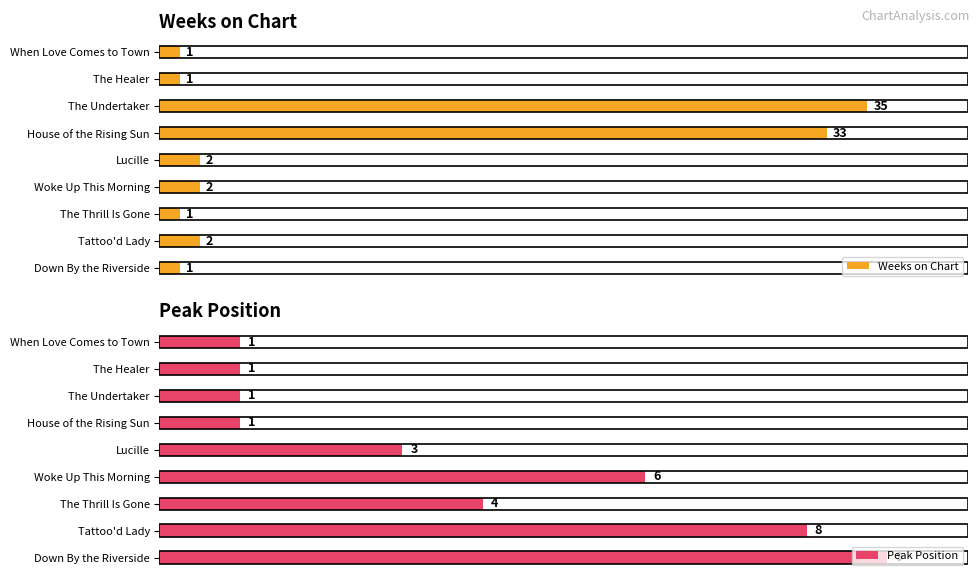

At which label is Weeks on Chart closest to 18?

House of the Rising Sun